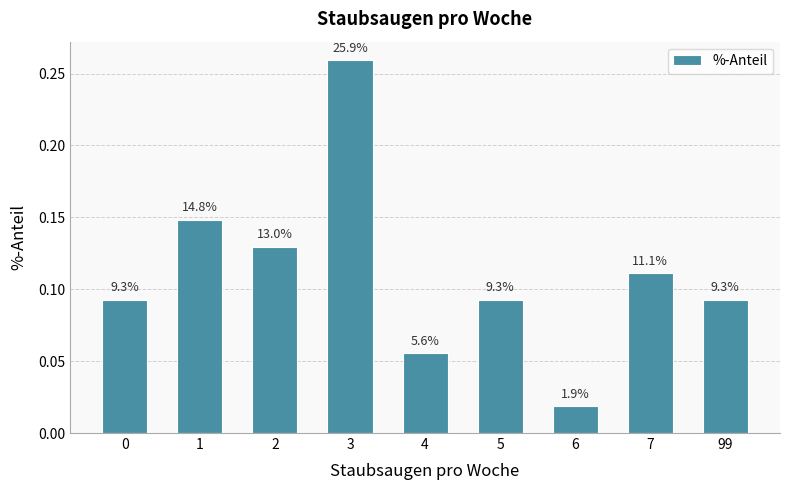

Where is the data nearest to the value 0?

6